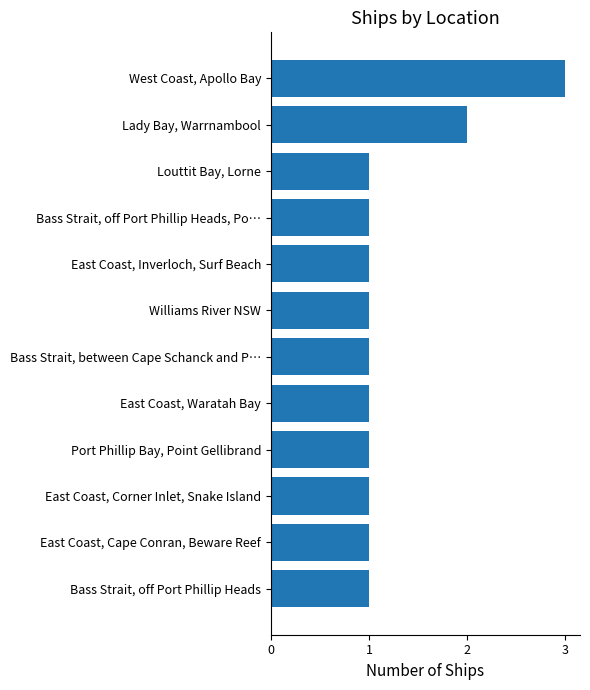

What is the maximum value shown in the chart?

3